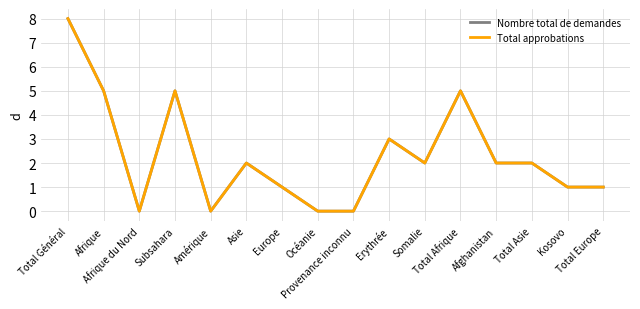

The value of Nombre total de demandes at Total Afrique is 5. True or false?

True